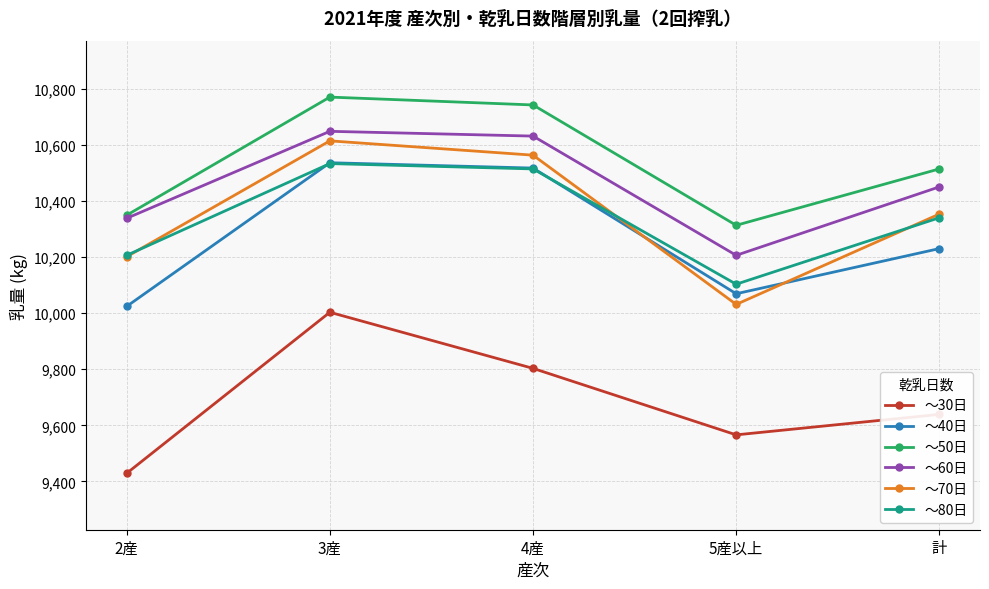

List the labels in order of ～80日 value, smallest first.

5産以上, 2産, 計, 4産, 3産